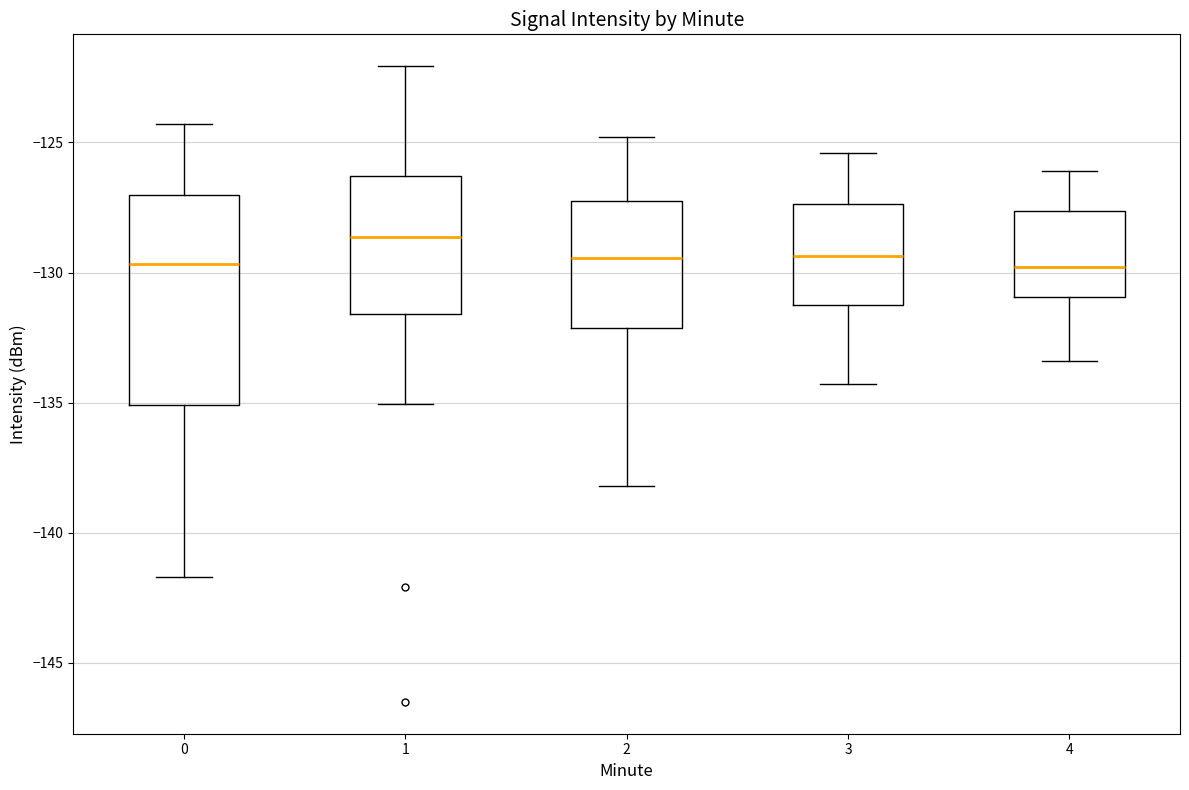

Which box is the tallest, from its lower edge to its upper edge?

0